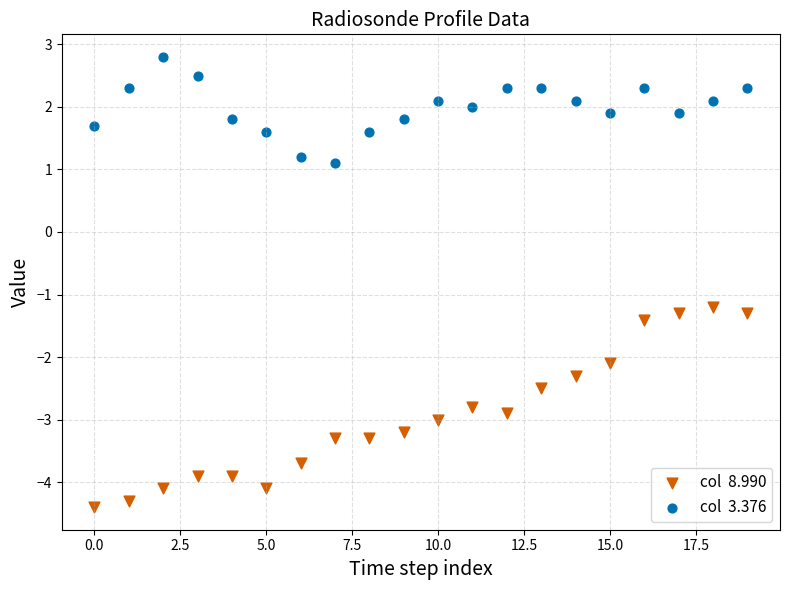

Across all series, what Y value is closest to 0?

1.1